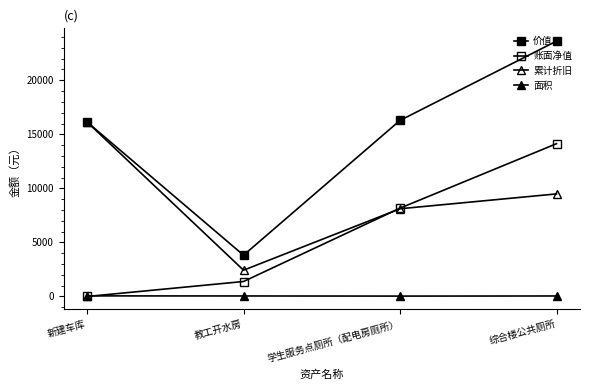

What value does the 价值 series have at 综合楼公共厕所?

23626.8